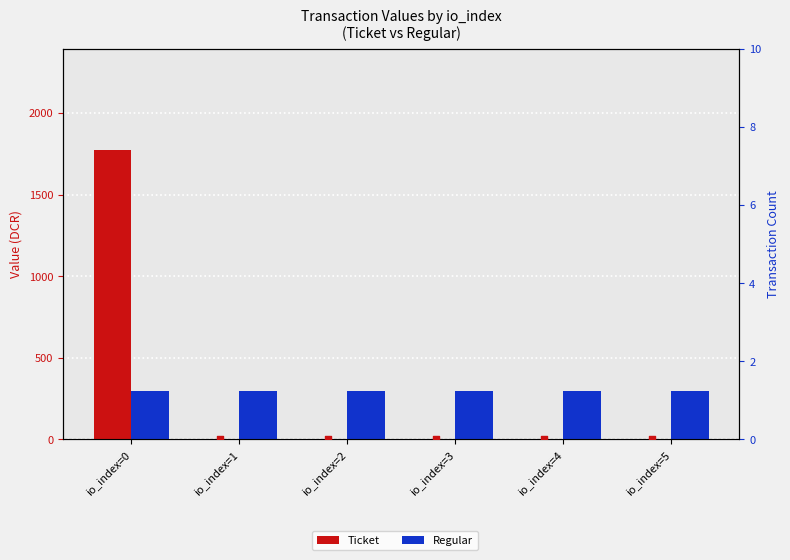

At how many categories does at least one series exceed 6?

6